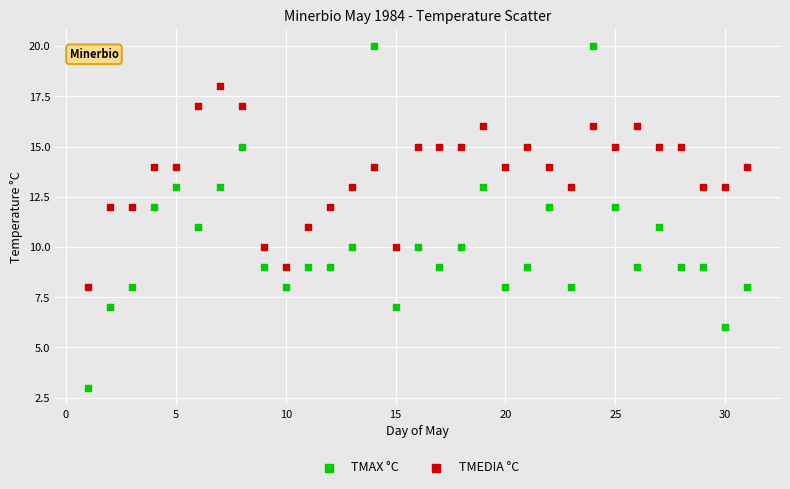

Which series contains the lowest Y value?

TMAX °C